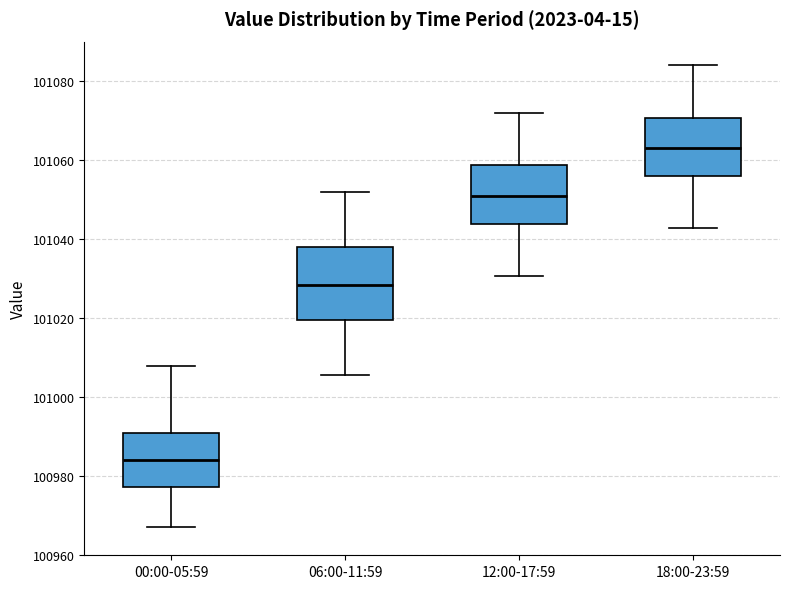

Which box has the lowest median line?

00:00-05:59